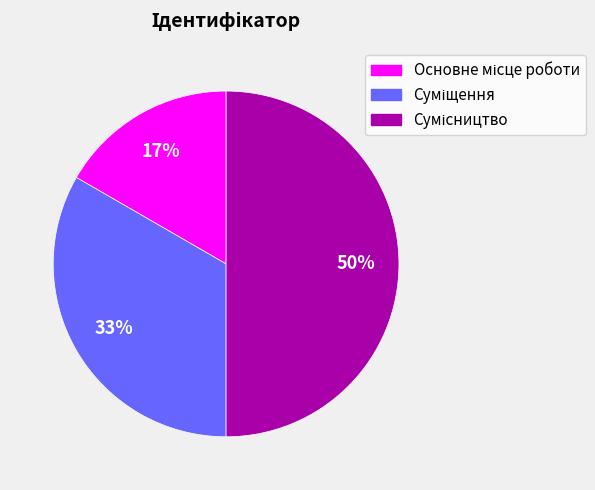

To the nearest percent, what is the difference between the largest and smallest slice percentages?

33%